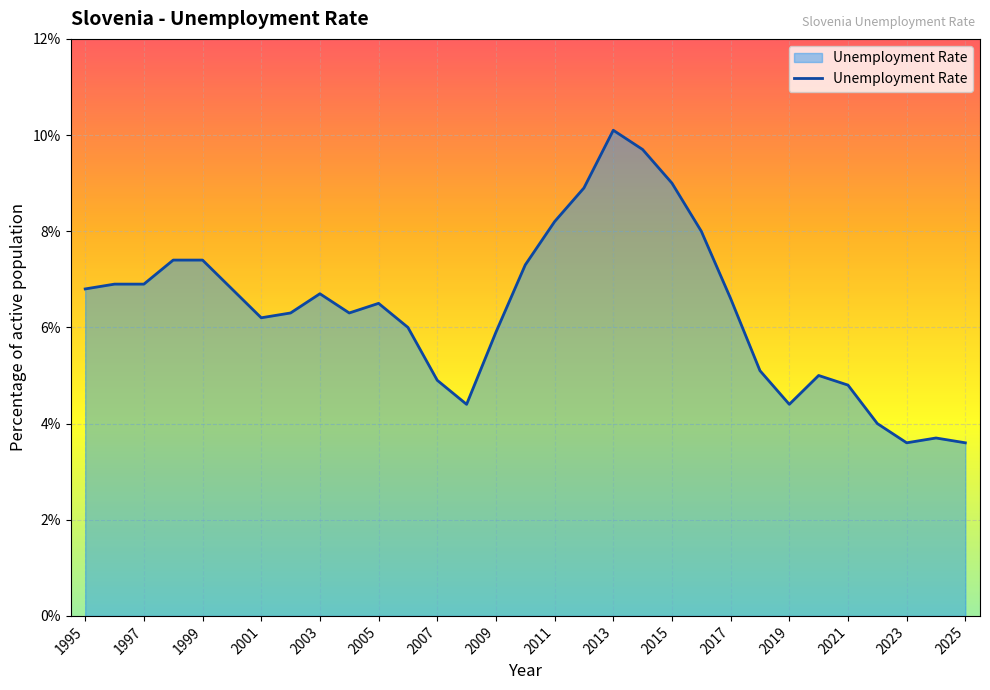

What is the greatest value displayed?

10.1